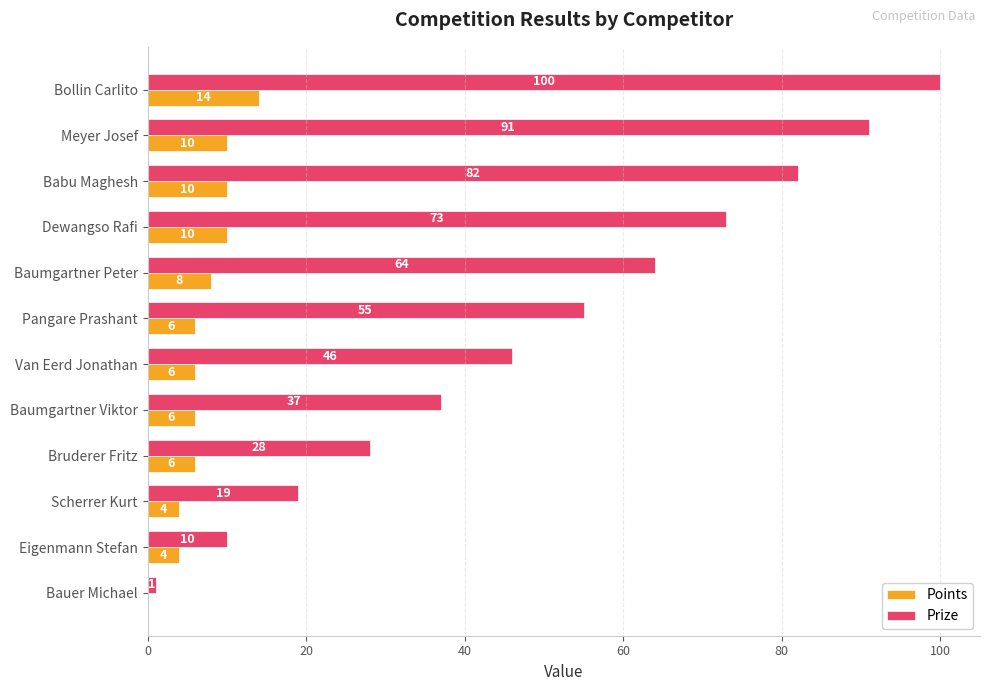

What are all the series names shown in the legend?

Points, Prize